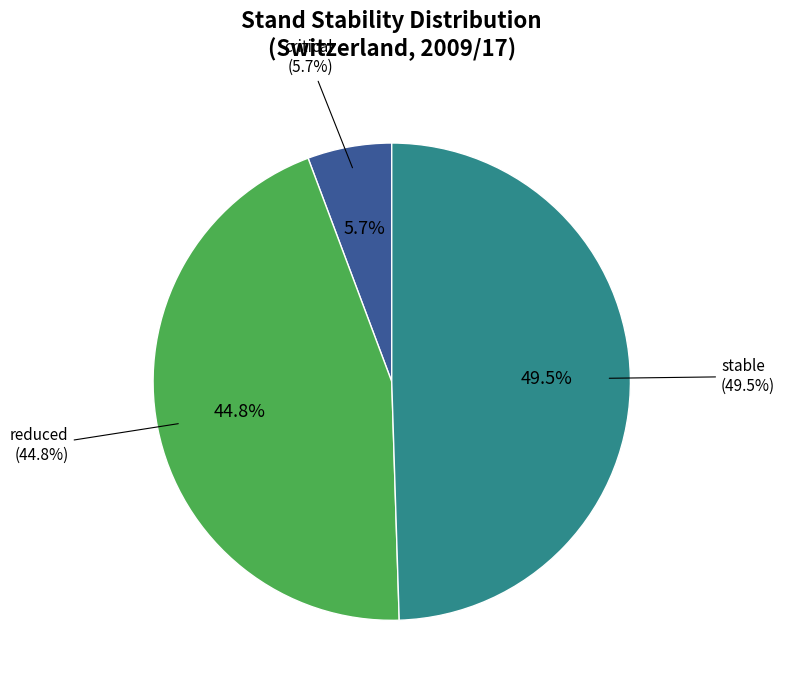

How many slices are in this pie chart?

3